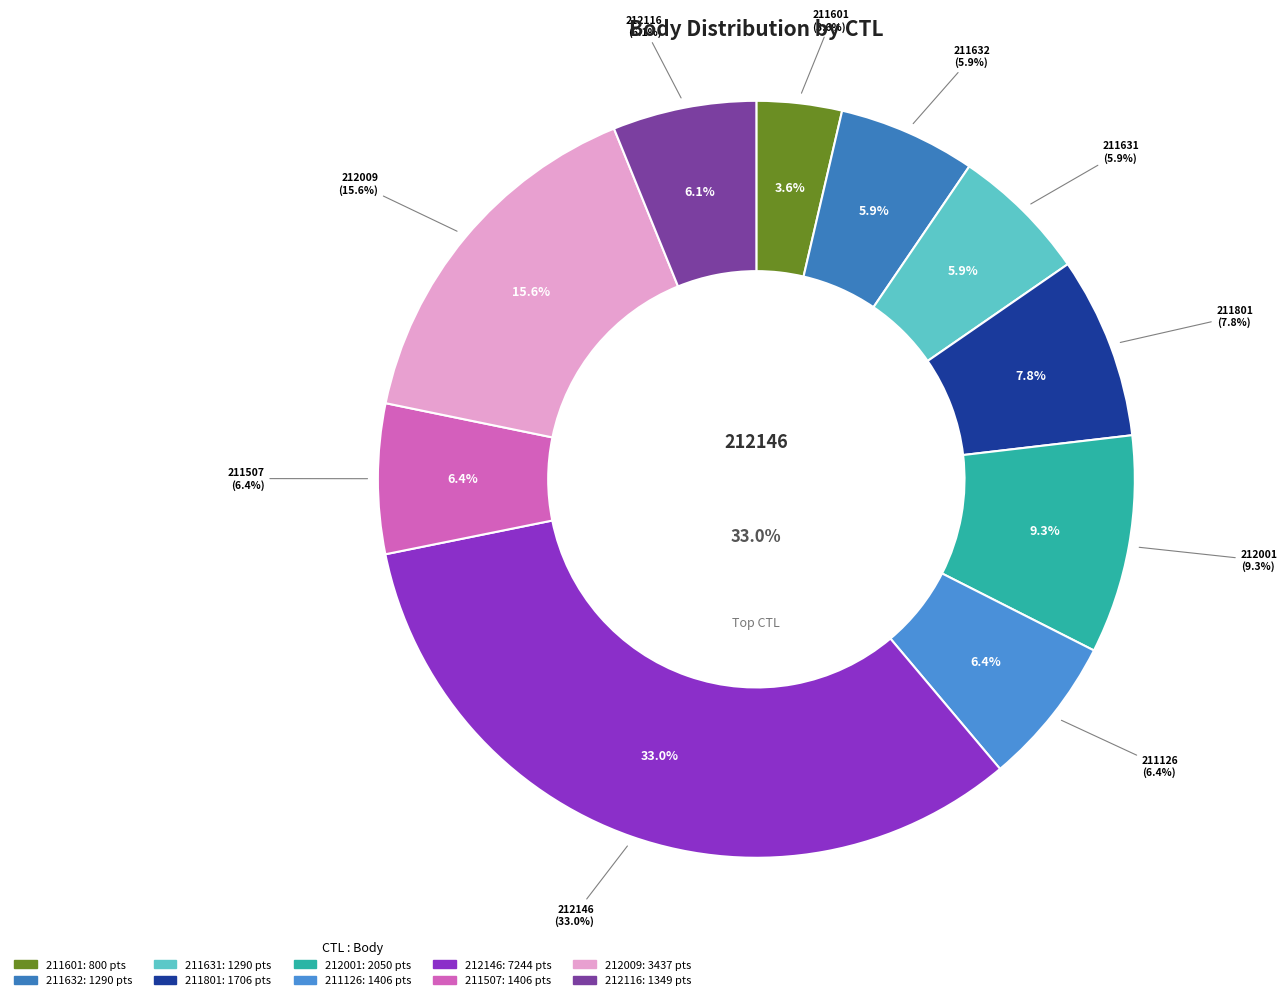

The 211801 slice represents 1% of the pie. True or false?

False